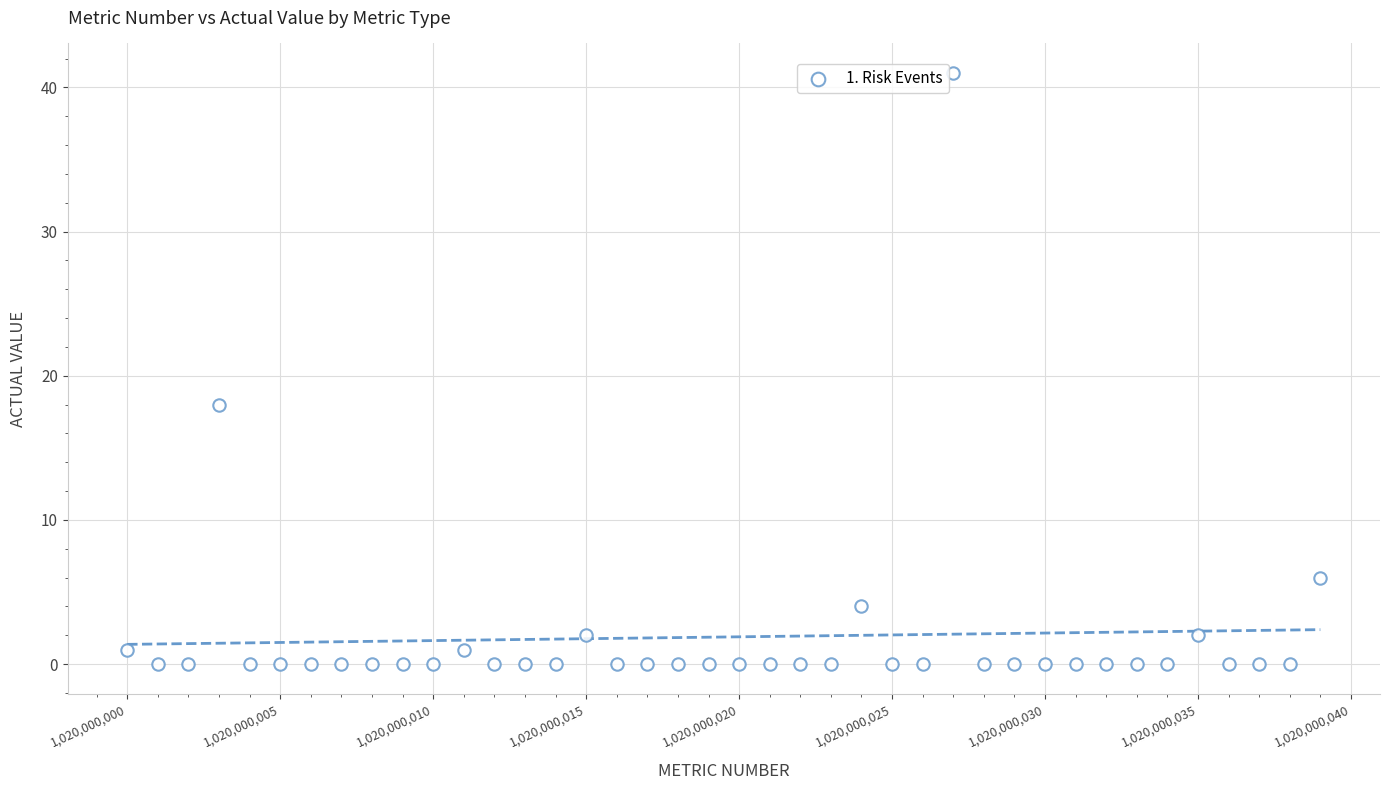

What Y value in the scatter plot is closest to 20?

18